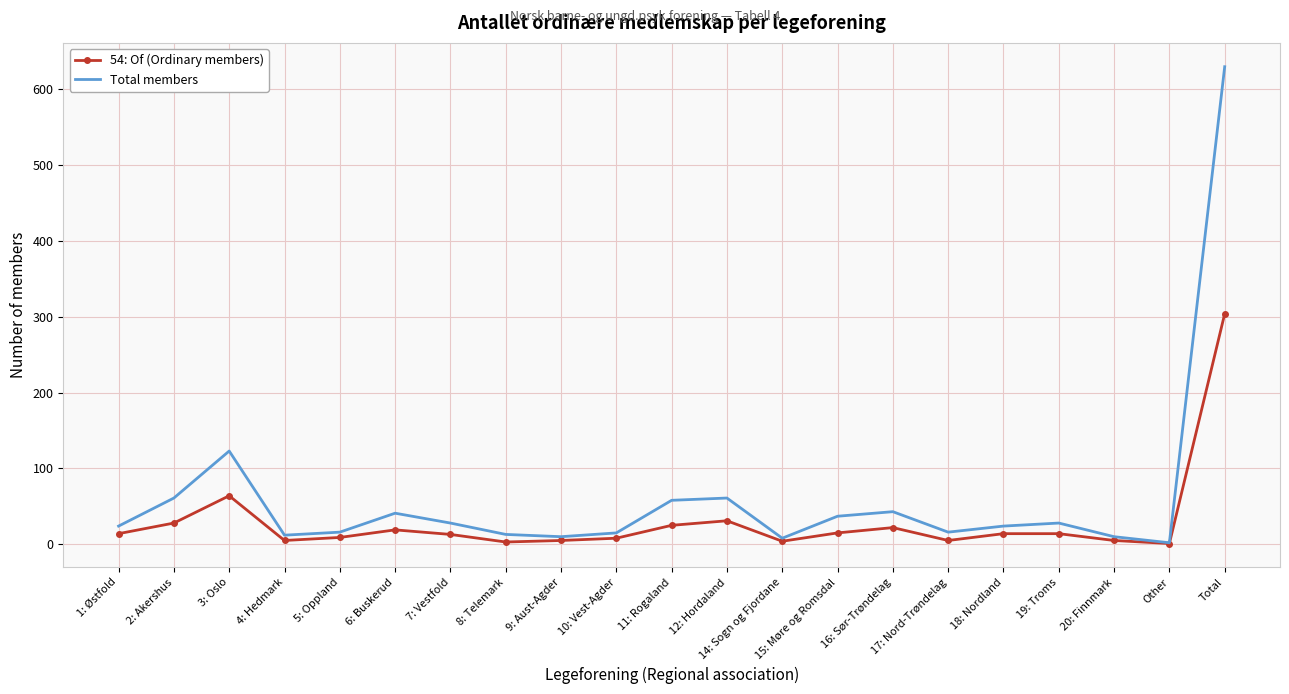

Is the value of 54: Of (Ordinary members) at 1: Østfold greater than the value of Total members at 7: Vestfold?

No